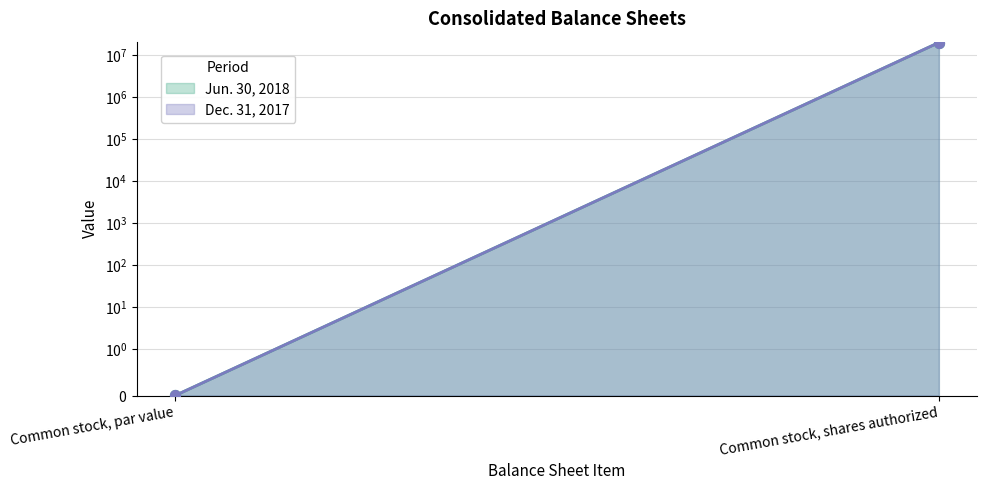

Which series has the largest Y range (max minus min)?

Jun. 30, 2018